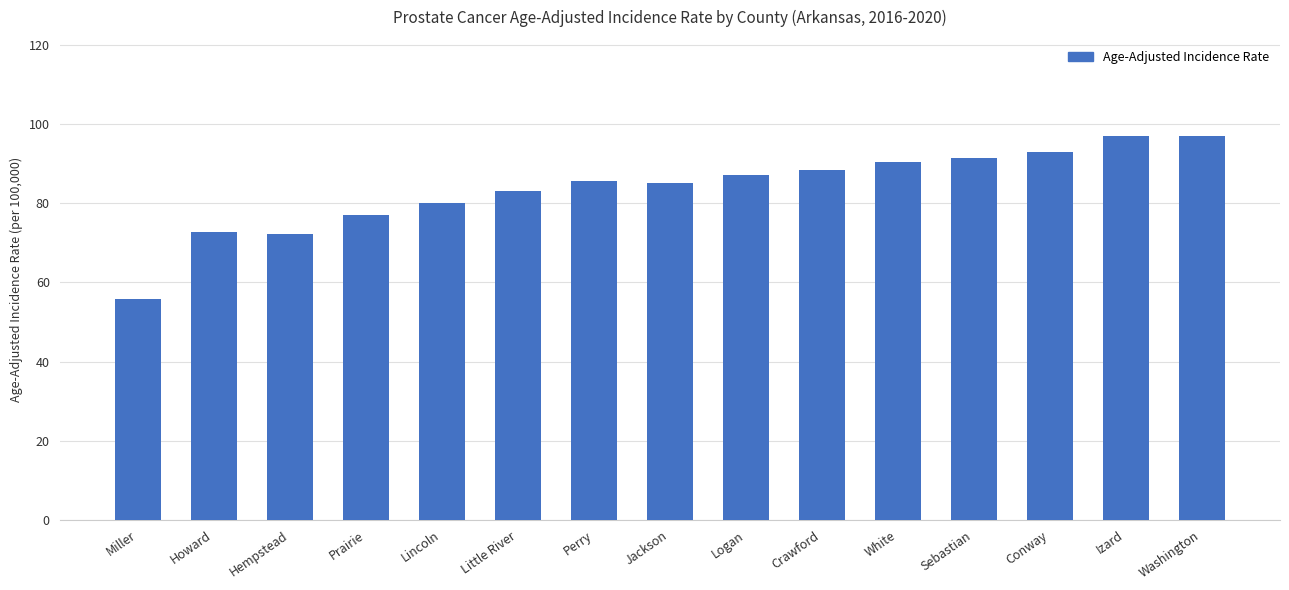

What value does the data have at Jackson?

85.2